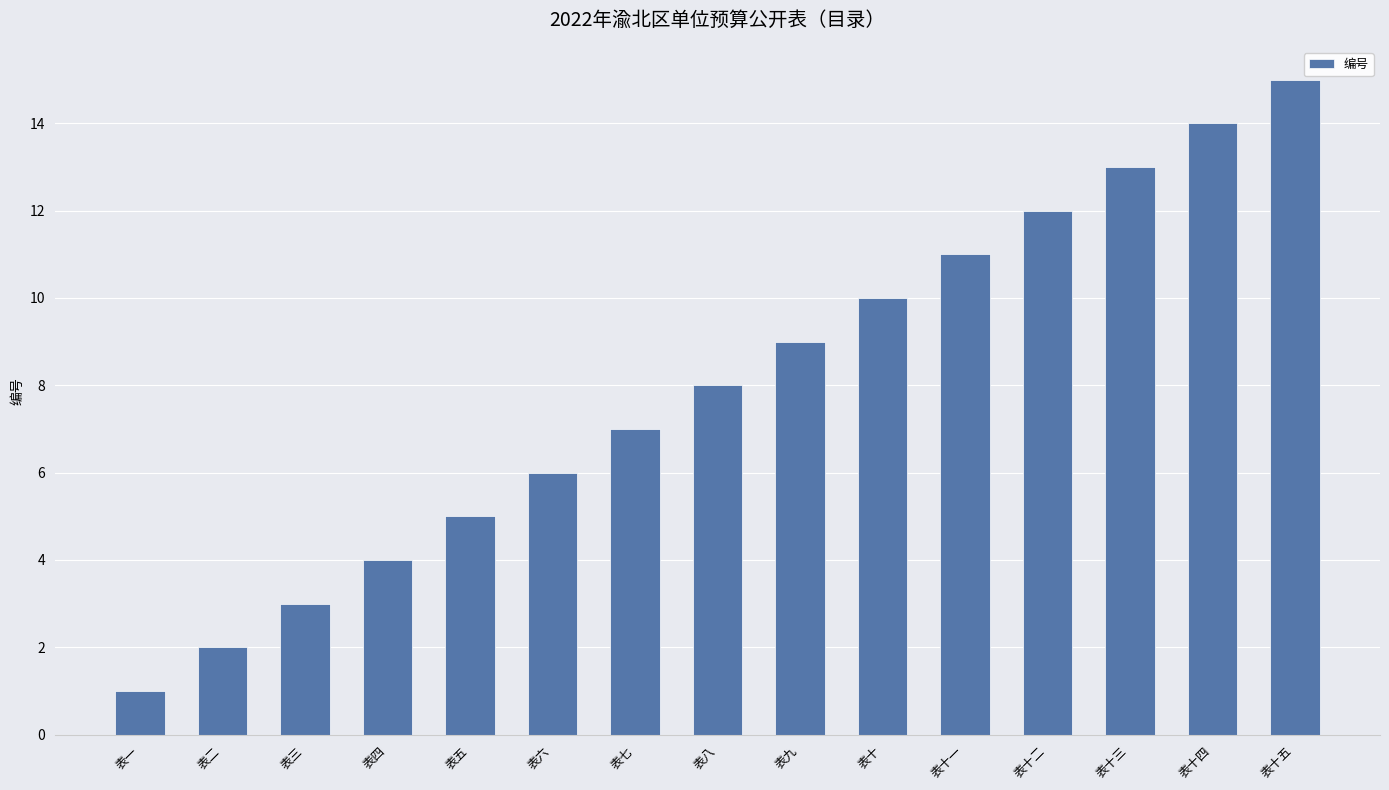

How many data points are less than 8?

7